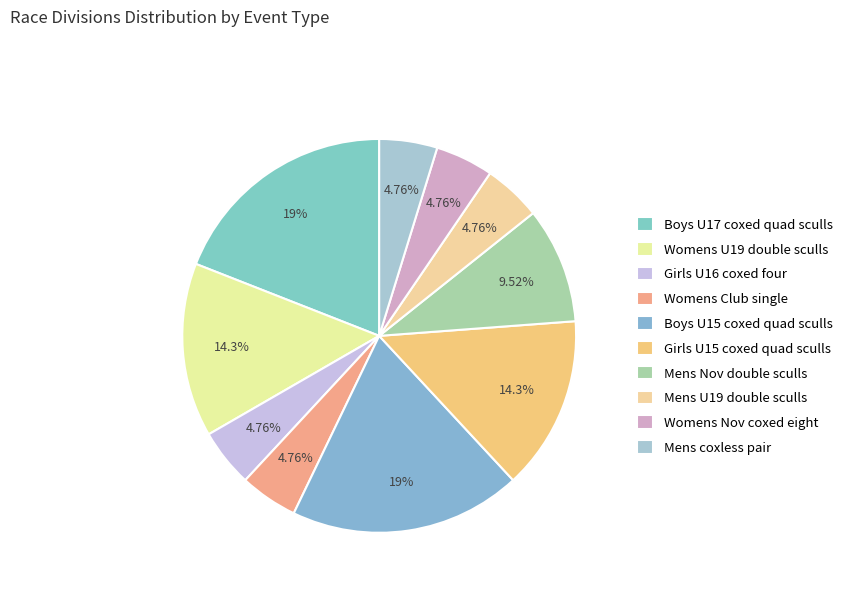

The Mens U19 double sculls slice represents 5% of the pie. True or false?

True